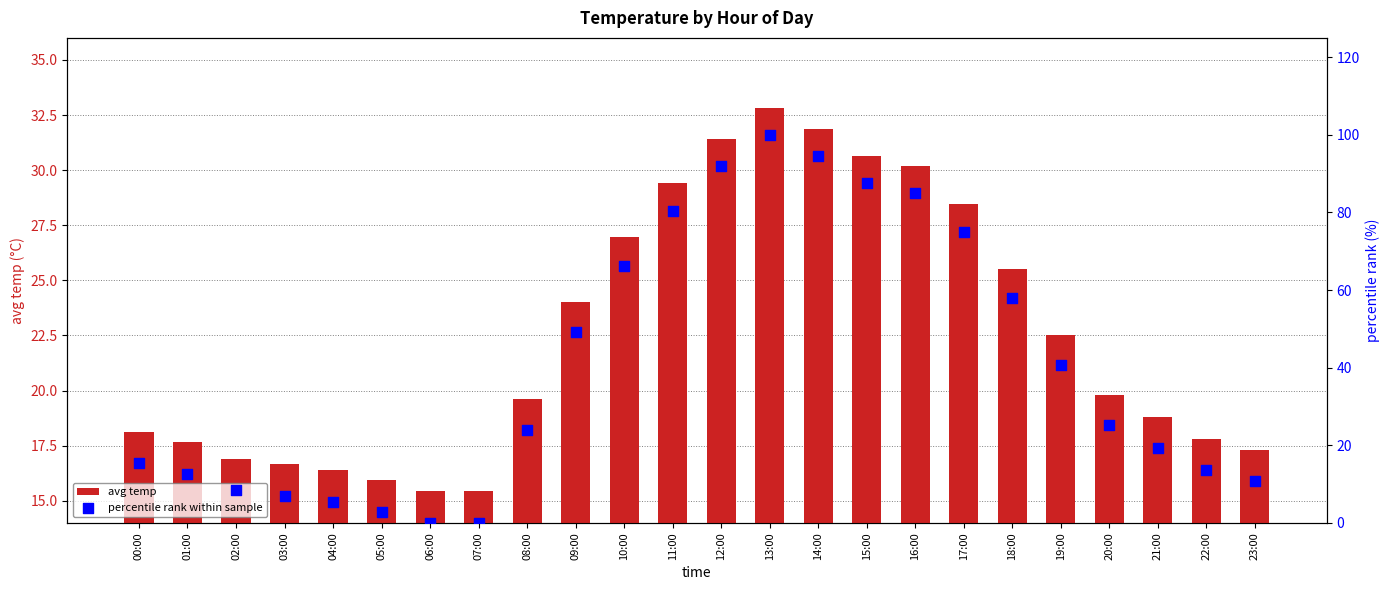

Which series reaches the maximum Y coordinate?

percentile rank within sample